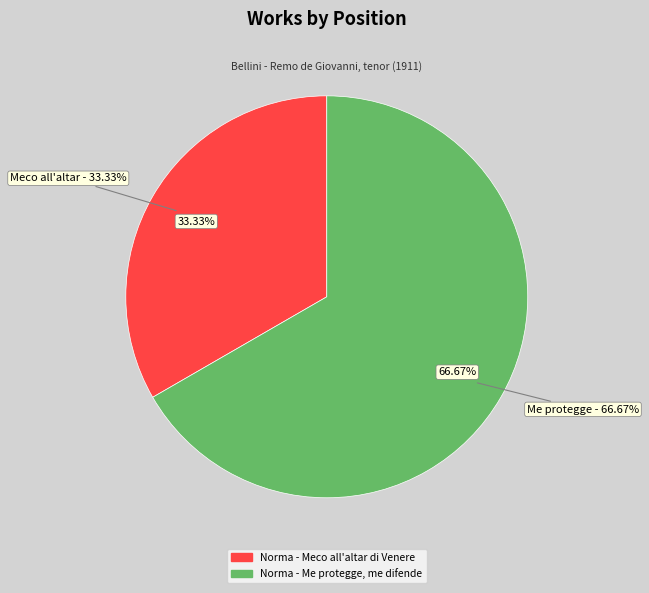

To the nearest percent, what is the combined percentage of Norma - Meco all'altar di Venere and Norma - Me protegge, me difende?

100%